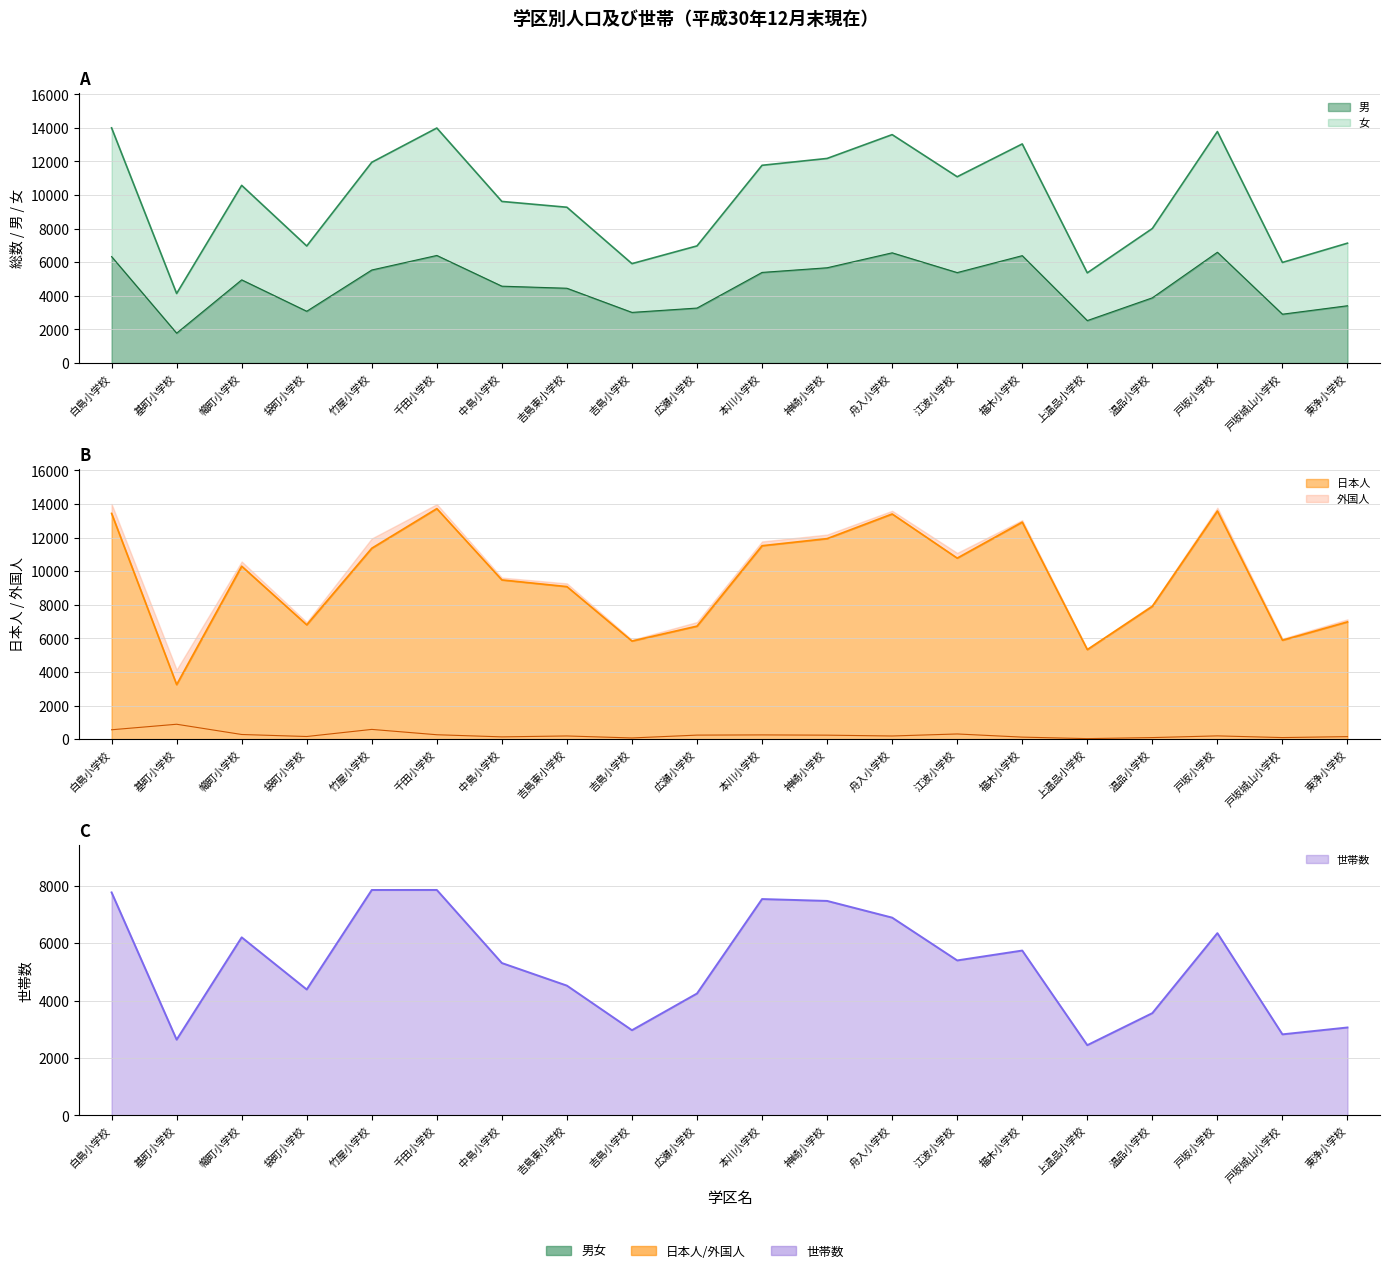

At which label is 男（線） closest to 4187?

吉島東小学校